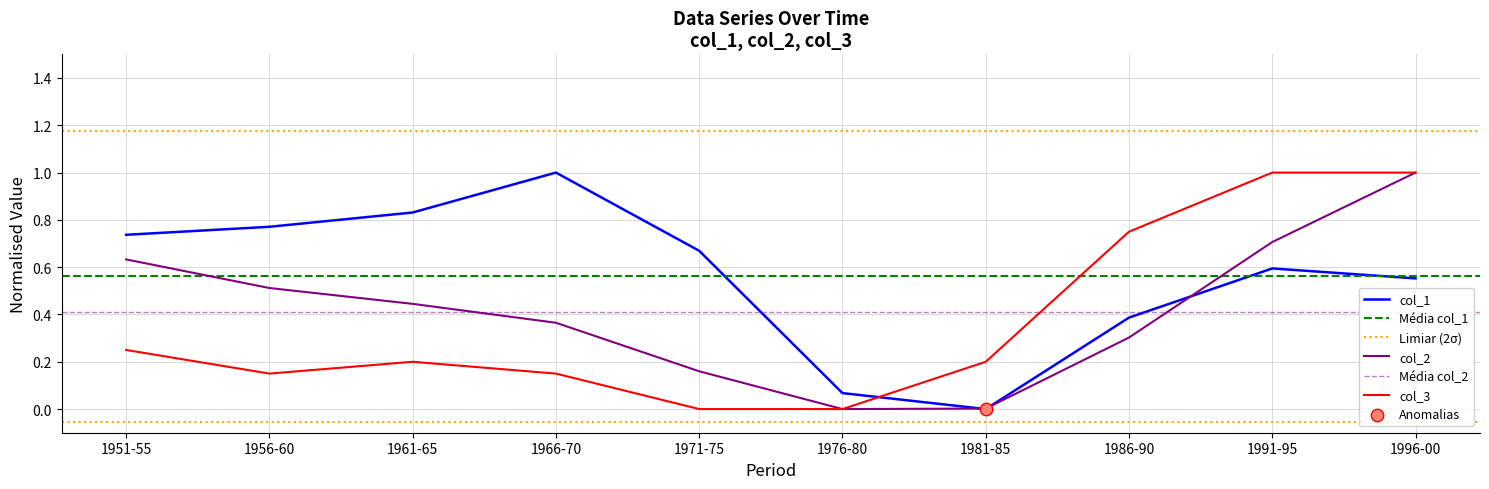

What is the total value across all series at 1991-95?

2.3